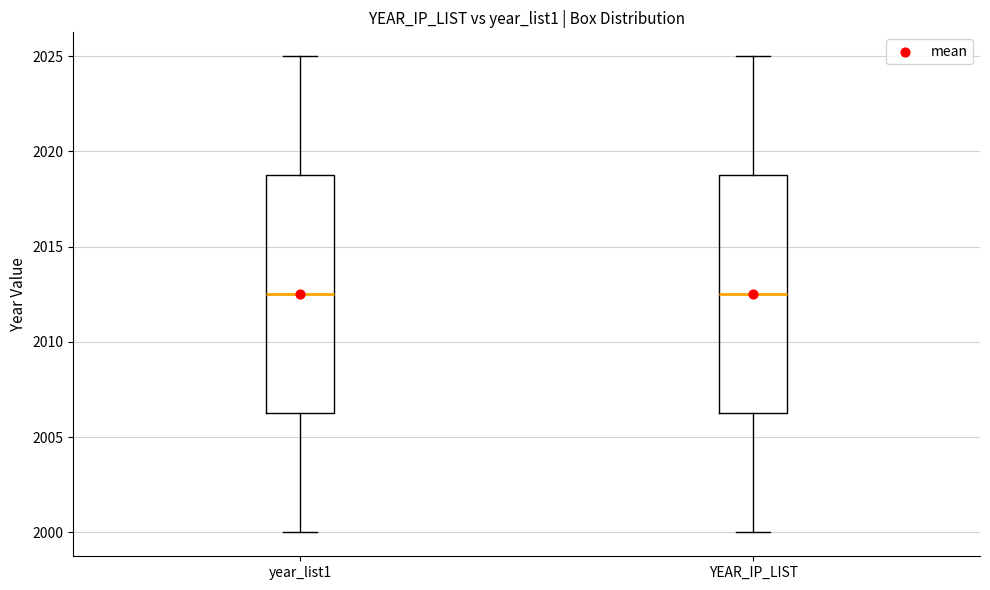

Reading left to right, transcribe this box plot: for each box, give where its median line is, the range the box spans, and where its two whiskers end, as read against the y-axis. The values are not printed on the chart, so give them approximately, as read against the axis.

year_list1: median 2012.5, box 2006.5 to 2019.0, whiskers 2000.0 to 2025.0
YEAR_IP_LIST: median 2012.5, box 2006.5 to 2019.0, whiskers 2000.0 to 2025.0